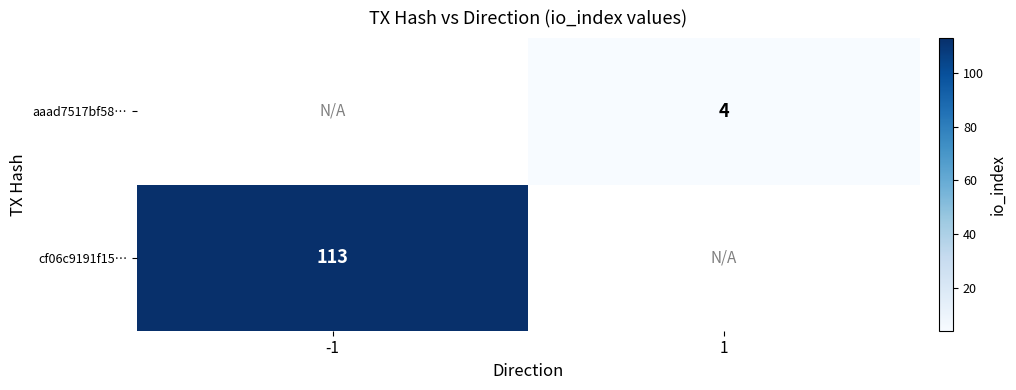

The value of cf06c9191f15… at -1 is 31.8. True or false?

False